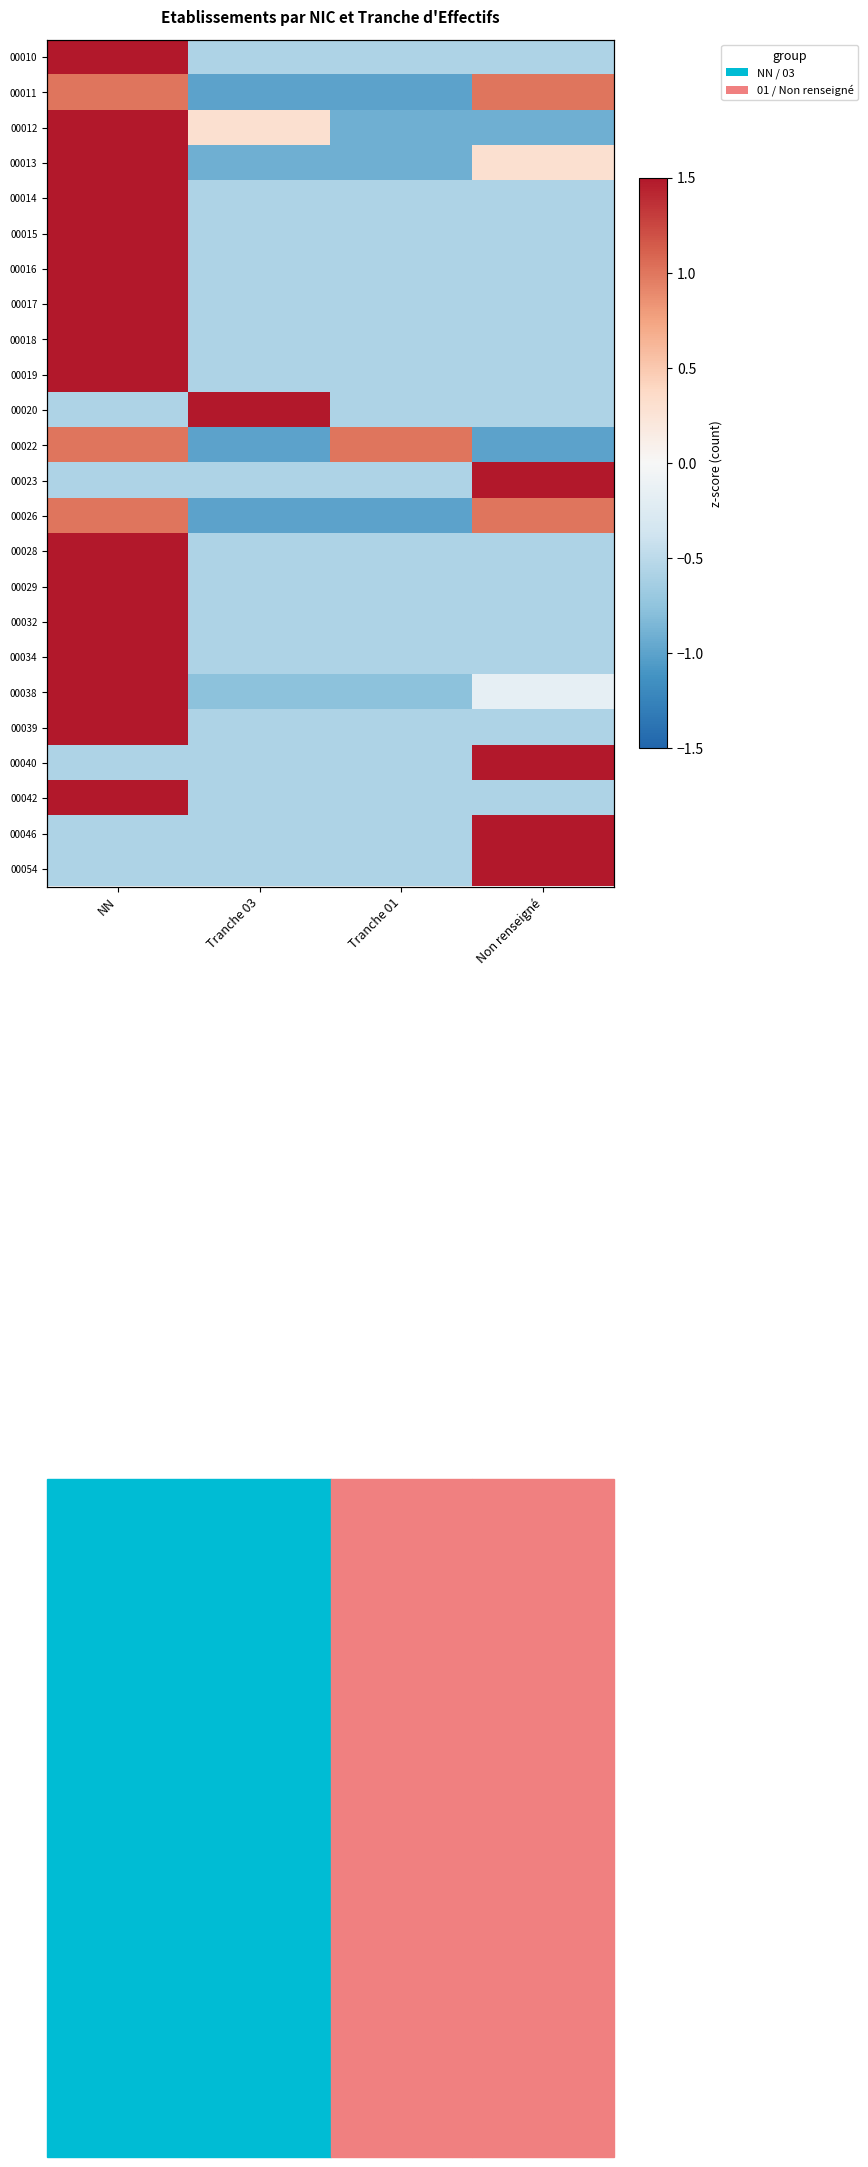

Is the value of 00034 at Tranche 01 greater than the value of 00054 at Tranche 01?

No